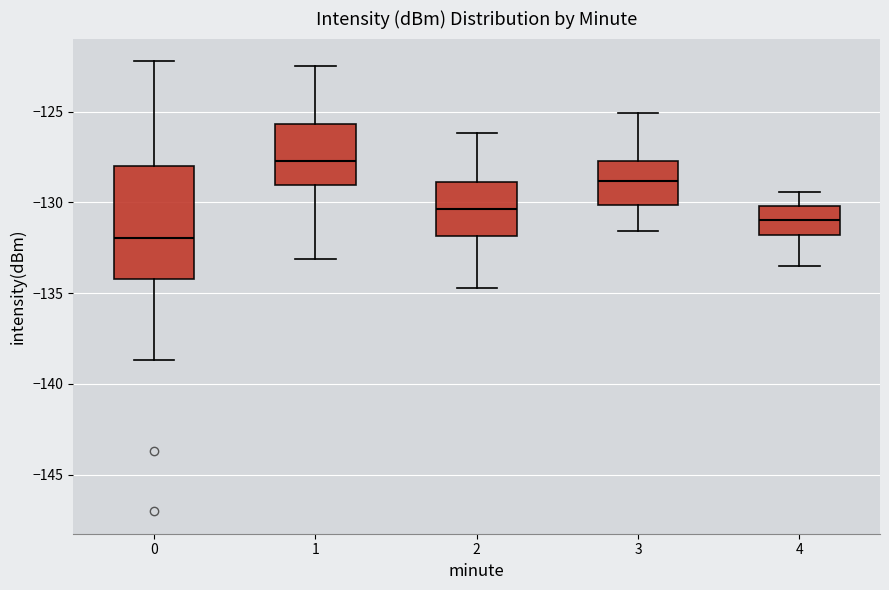

Which box has the highest median line?

1